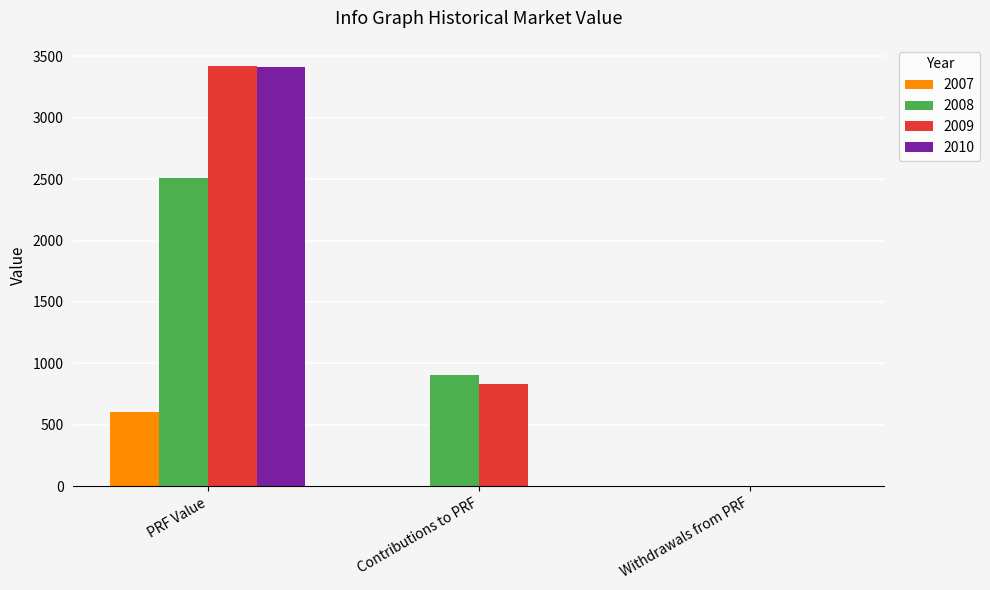

At which label does 2009 reach its peak?

PRF Value